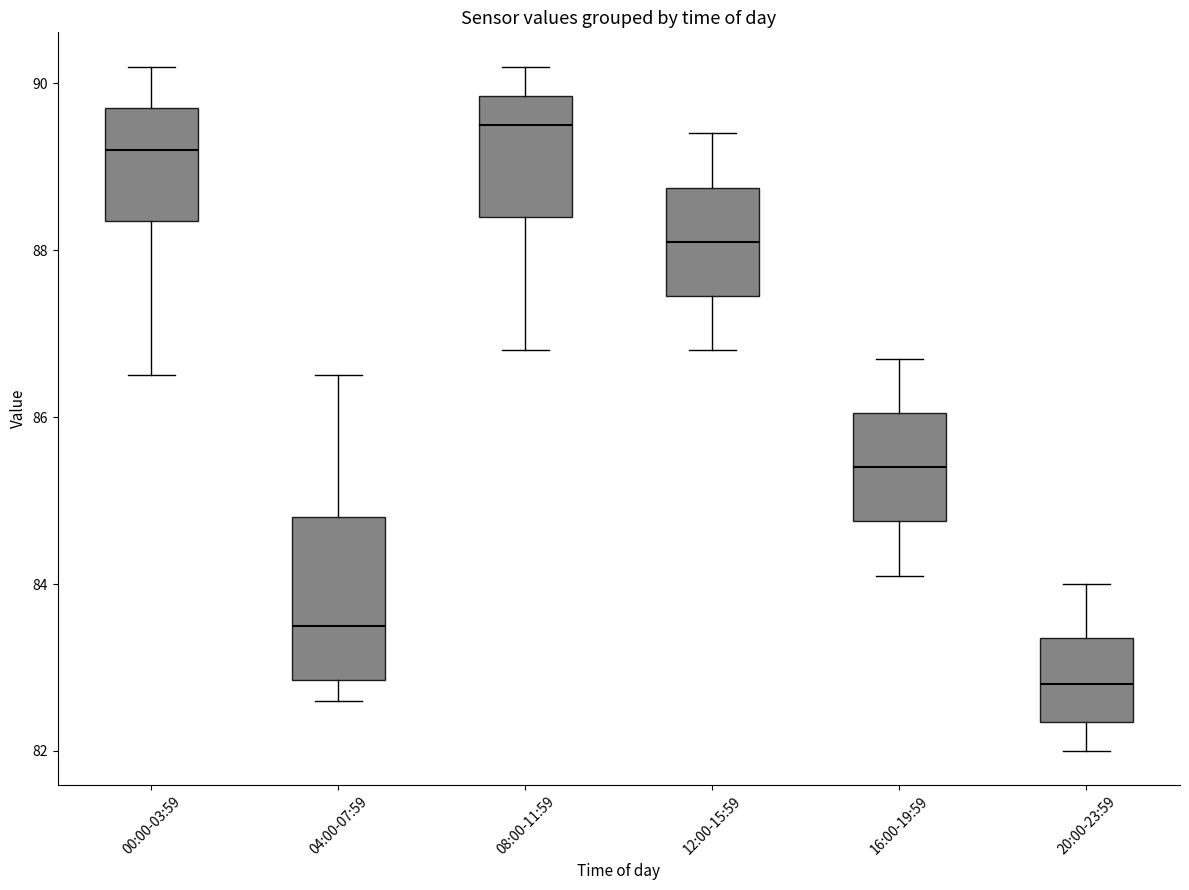

Reading left to right, read every box against the y-axis: the position of its median line, the range the box covers, and the ends of its whiskers. The values are not printed on the chart, so give them approximately, as read against the axis.

00:00-03:59: median 89.2, box 88.4 to 89.8, whiskers 86.6 to 90.2
04:00-07:59: median 83.6, box 82.8 to 84.8, whiskers 82.6 to 86.6
08:00-11:59: median 89.6, box 88.4 to 89.8, whiskers 86.8 to 90.2
12:00-15:59: median 88.2, box 87.4 to 88.8, whiskers 86.8 to 89.4
16:00-19:59: median 85.4, box 84.8 to 86.0, whiskers 84.2 to 86.8
20:00-23:59: median 82.8, box 82.4 to 83.4, whiskers 82.0 to 84.0